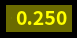

Is there any slice that represents more than half of the pie?

Yes